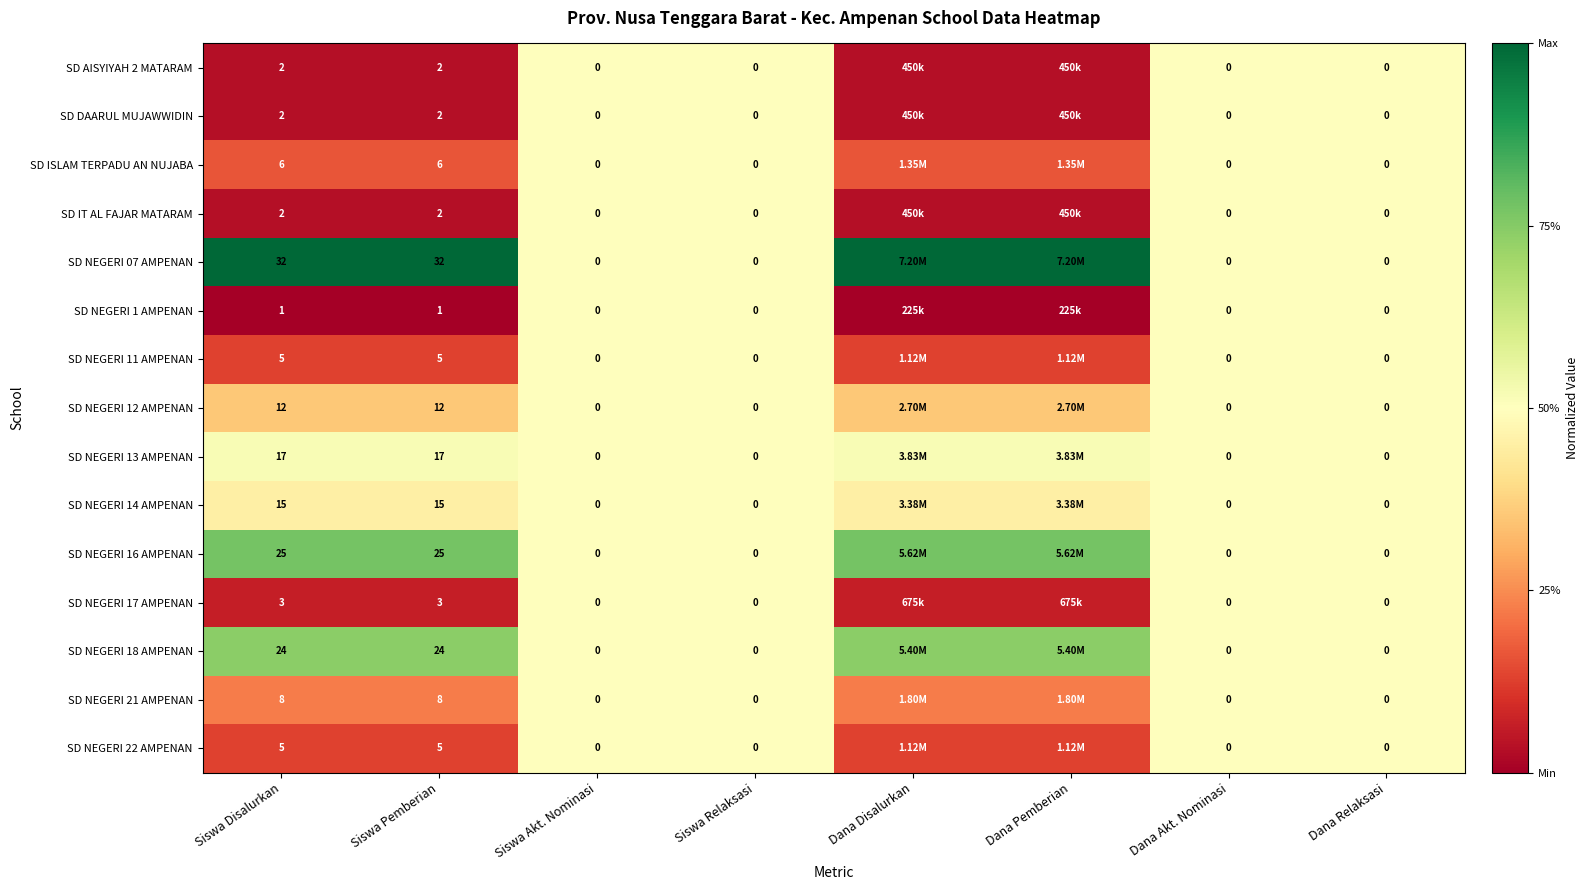

Is the value of SD ISLAM TERPADU AN NUJABA at Dana Akt. Nominasi greater than the value of SD NEGERI 22 AMPENAN at Siswa Disalurkan?

No